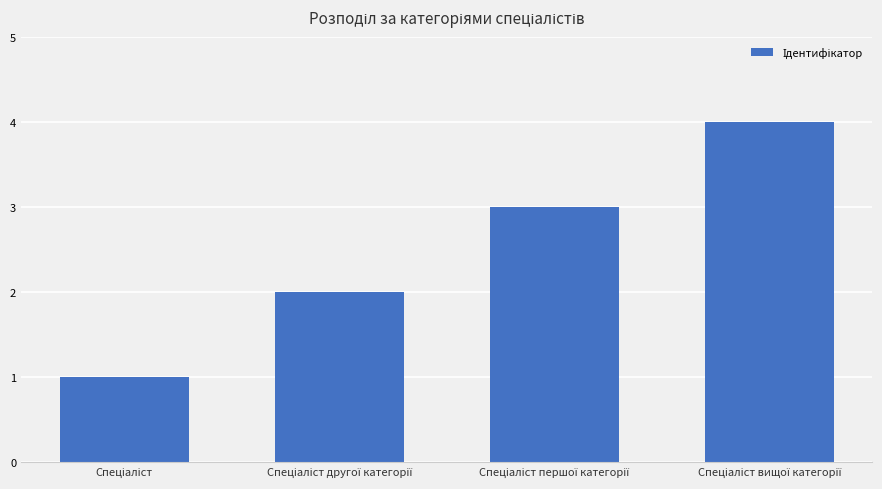

What is the value of the 2nd bar from the left?

2